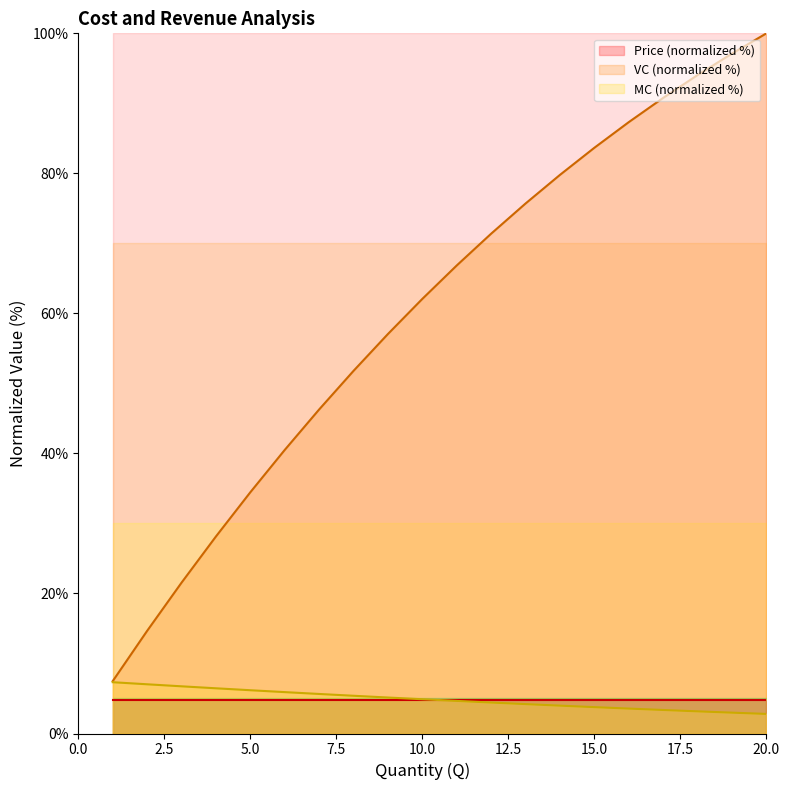

Is the value of MC at 20 greater than the value of VC at 2?

No